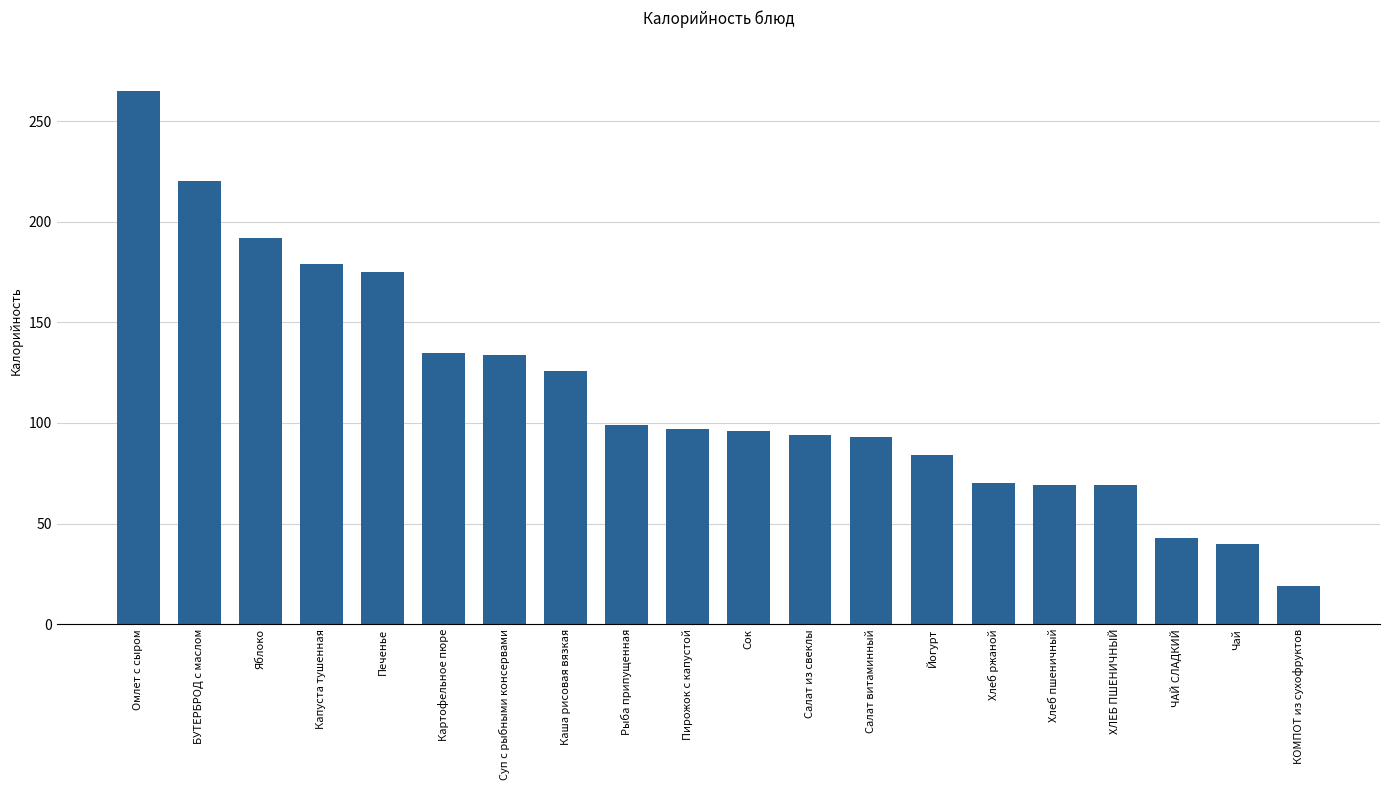

What is the maximum value shown in the chart?

265